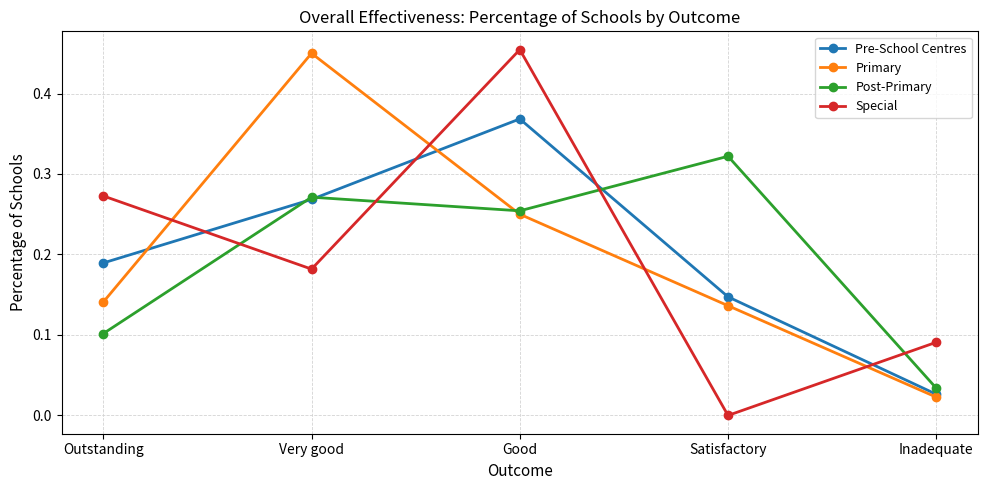

At which category is the sum across all series the highest?

Good